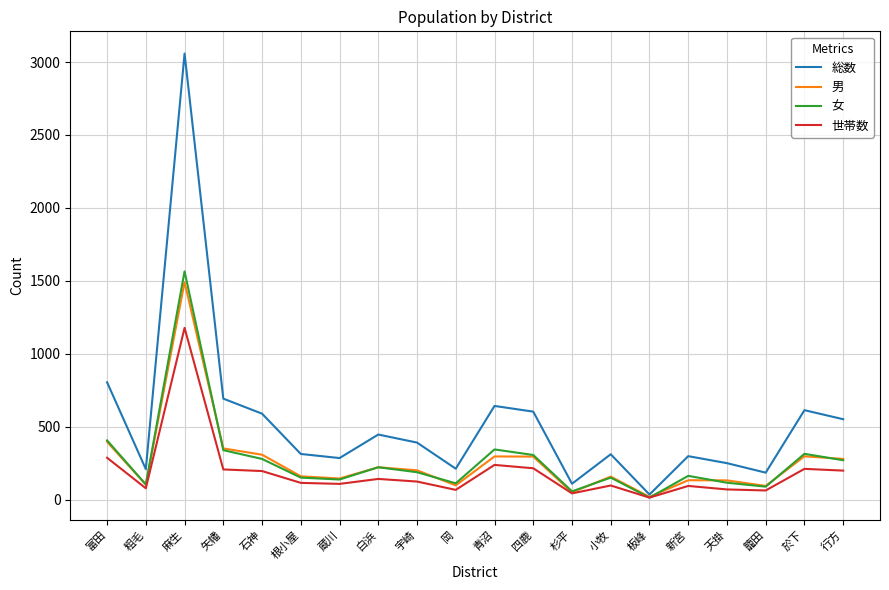

True or false: 男 has a value of 66 at 宇崎.

False